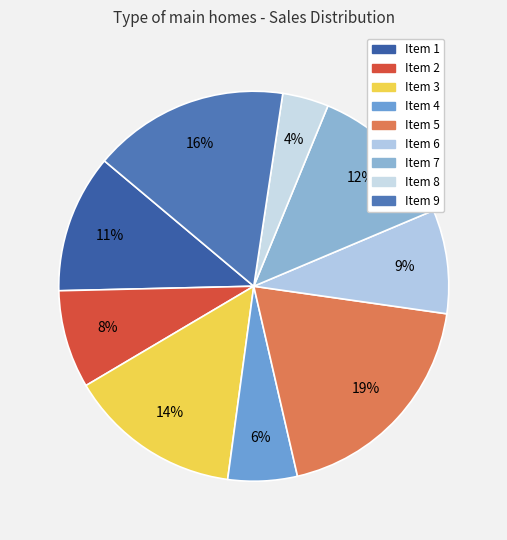

Which slice is the largest?

Item 5